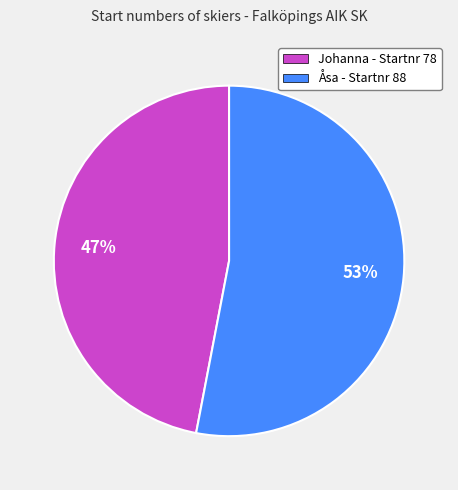

Rank the categories by value from lowest to highest.

Johanna, Åsa